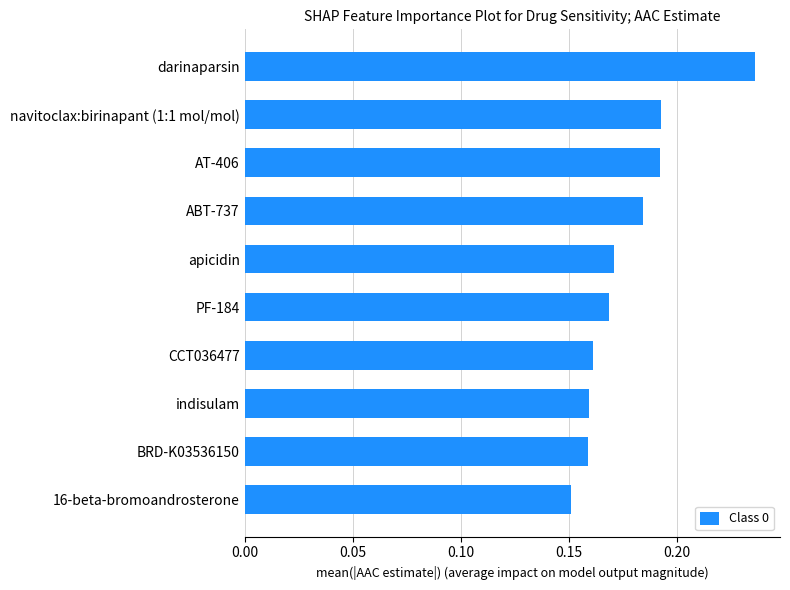

Which label corresponds to the largest value in the chart?

darinaparsin